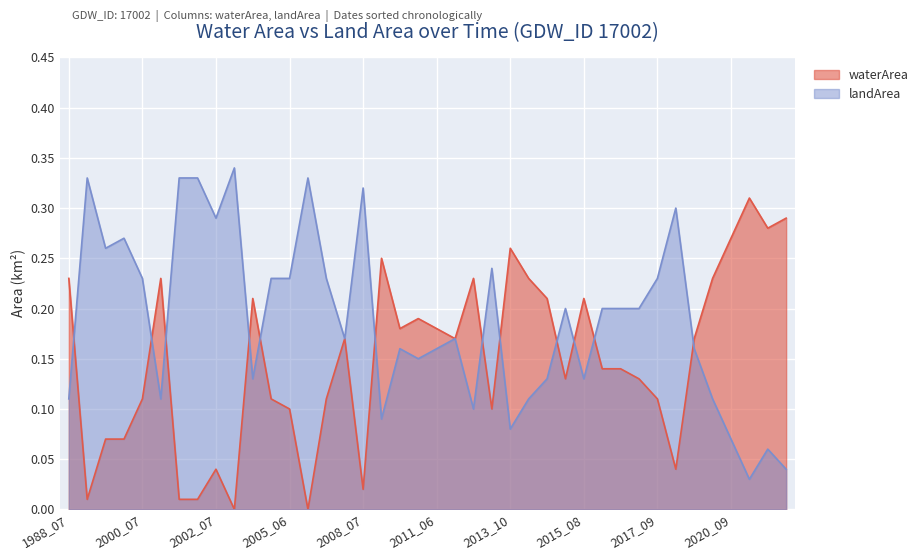

At 2017_09, list the series in order from largest to smallest.

landArea, waterArea